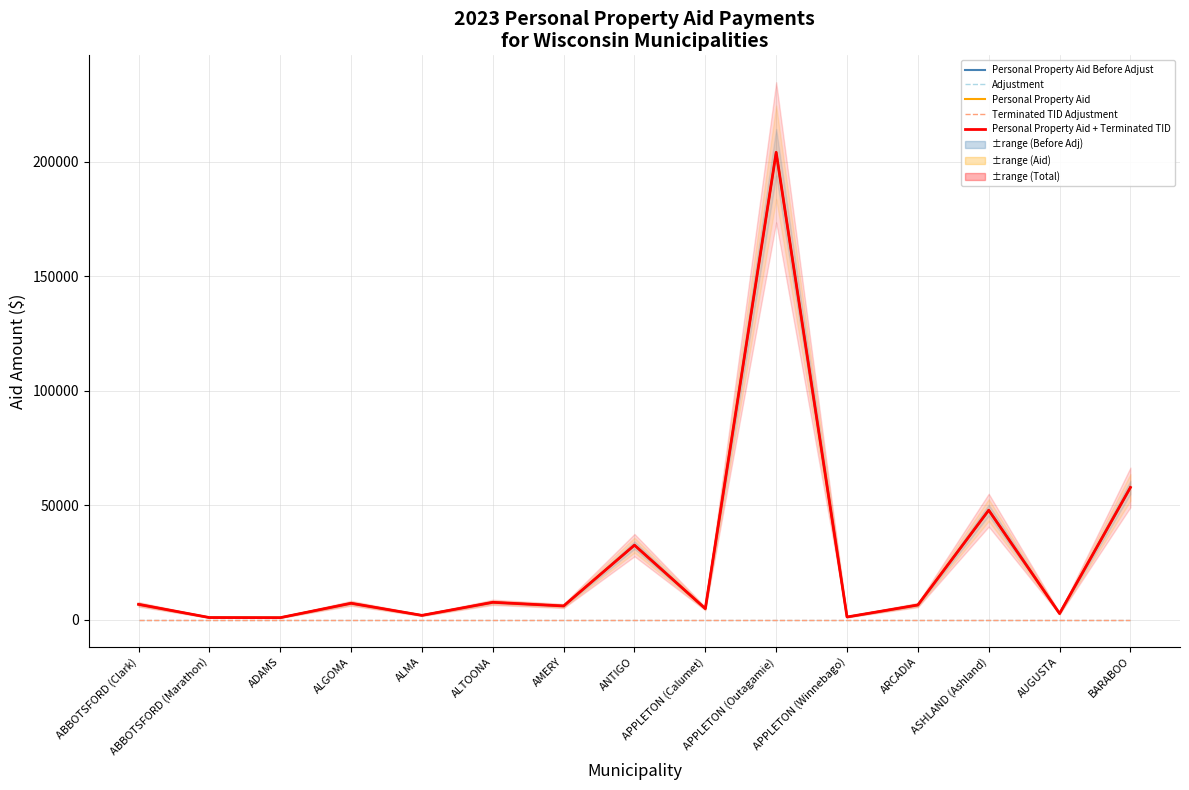

At which label does Personal Property Aid Before Adjust first exceed 6496?

ABBOTSFORD (Clark)